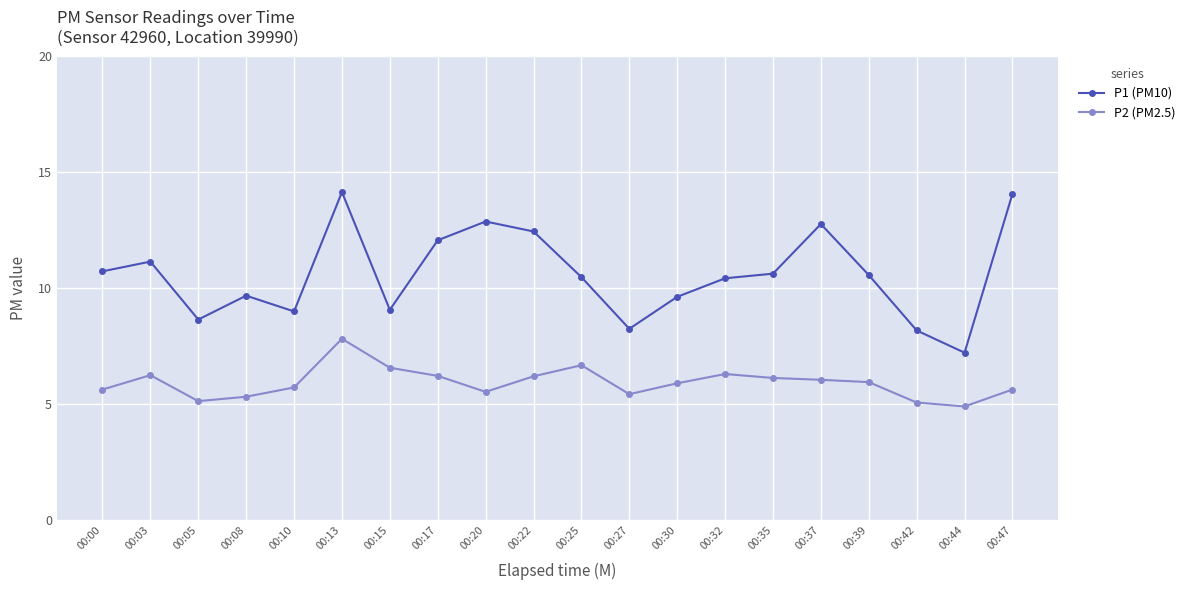

What is the maximum value shown in the chart?

14.2